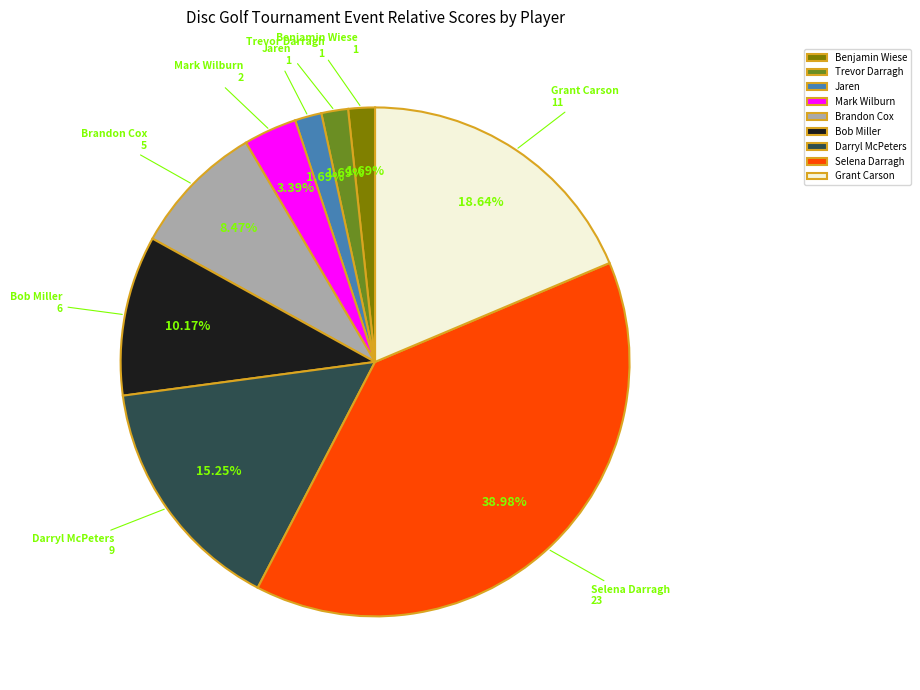

Combined, what portion of the pie is Jaren and Darryl McPeters?

16.9%